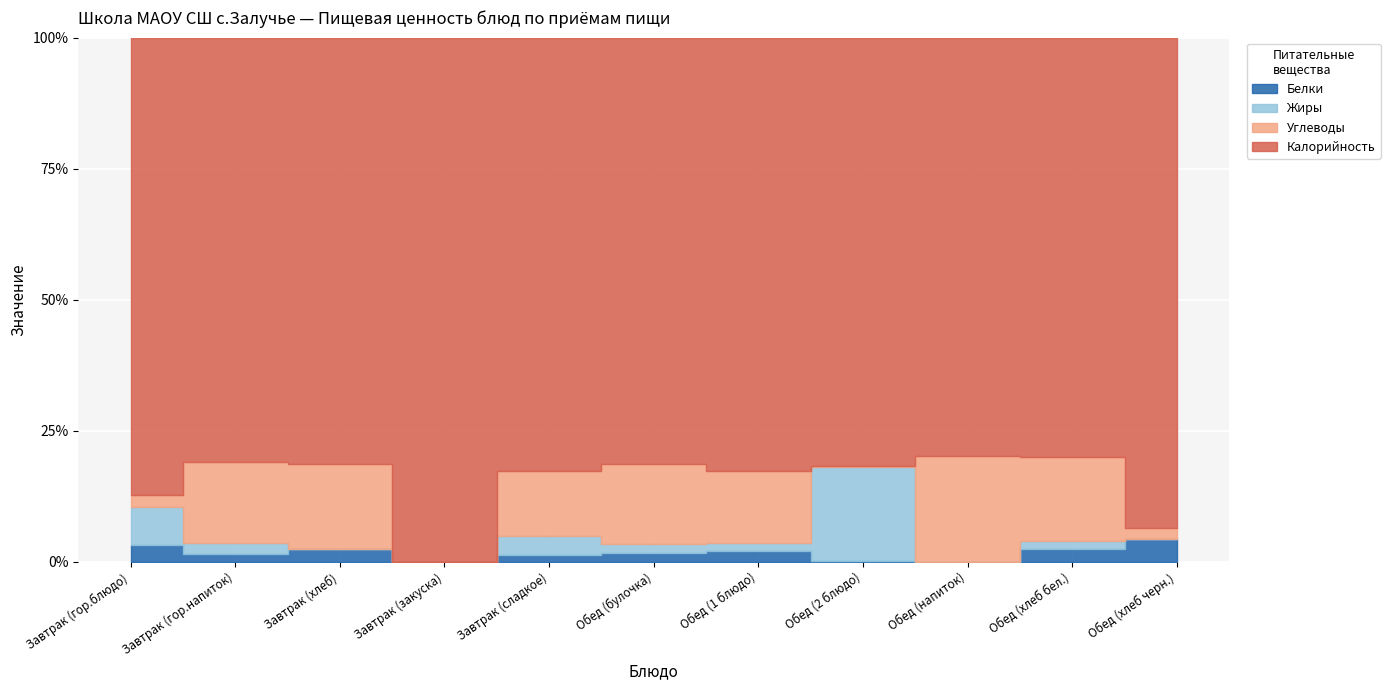

Is it true that Жиры equals 2 at Завтрак (гор.напиток)?

False